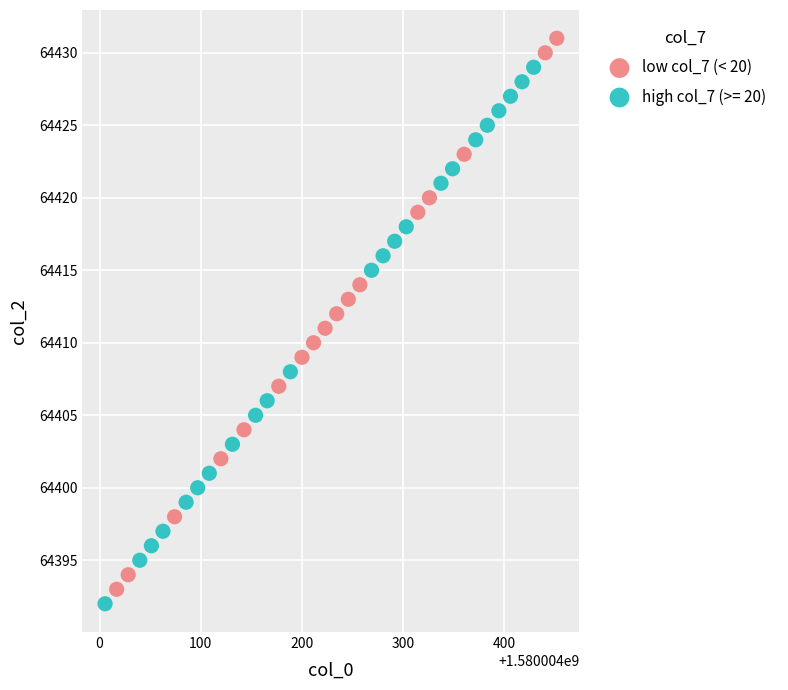

Which series contains the highest Y value?

low col_7 (< 20)